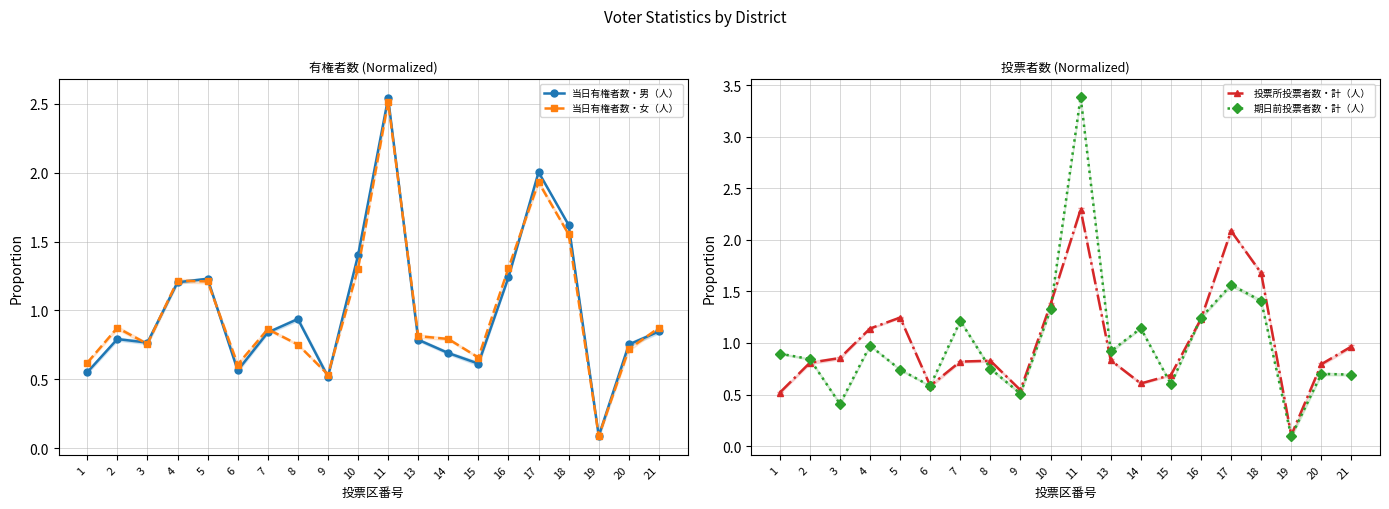

Which series has the widest spread of values?

期日前投票者数・計（人）